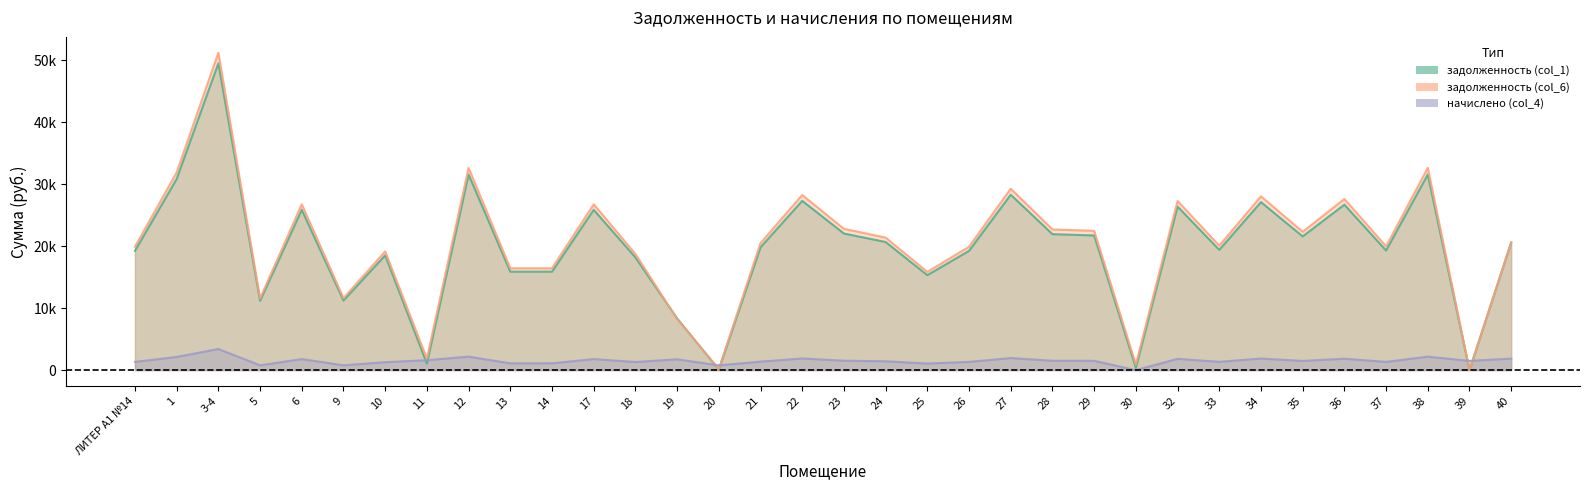

Which category has the highest value in the задолженность (col_1) series?

3-4